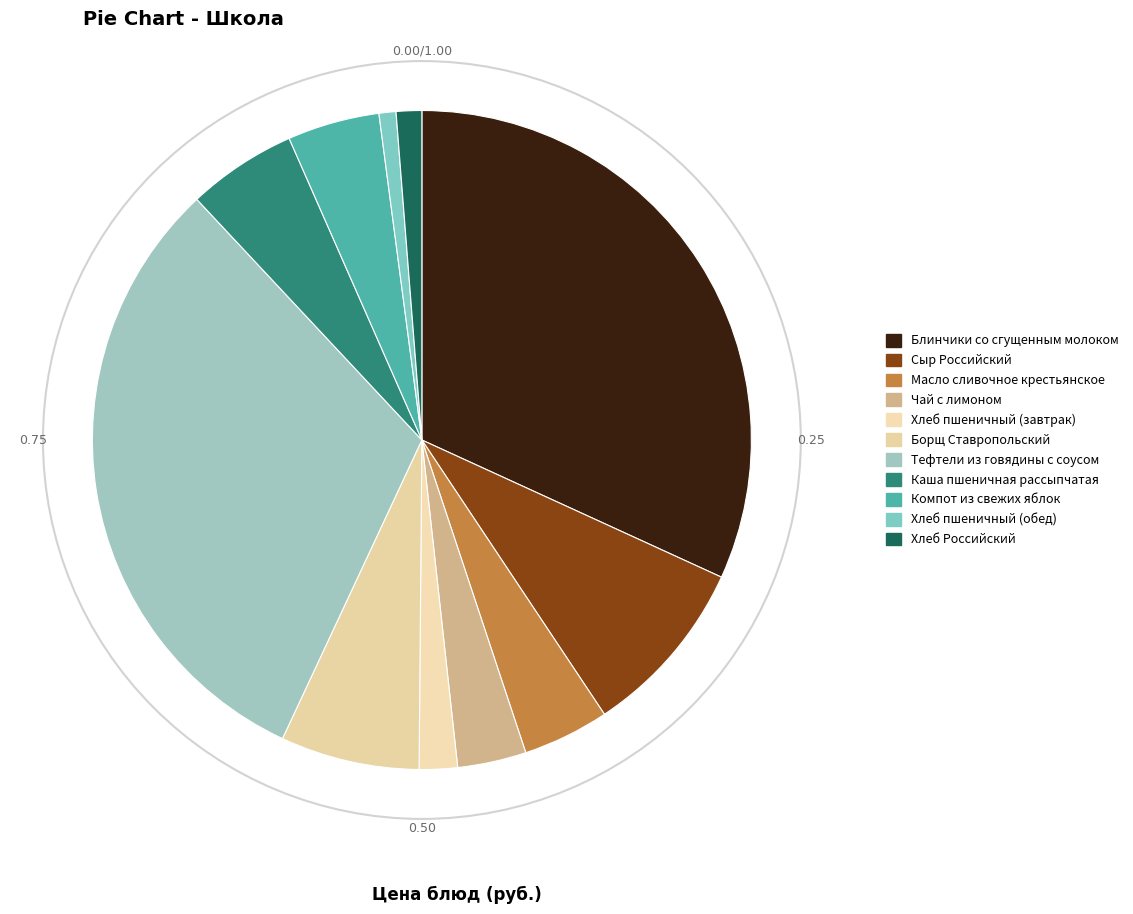

What is the ratio of the value at Хлеб пшеничный (обед) to the value at Хлеб Российский?

0.7